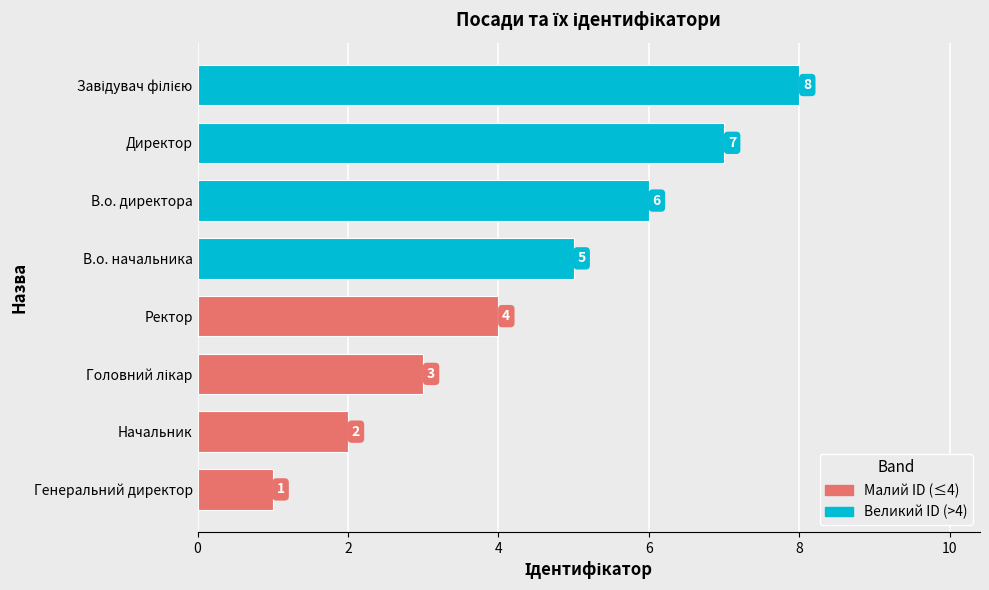

Count the values in the range 3 to 7.

5